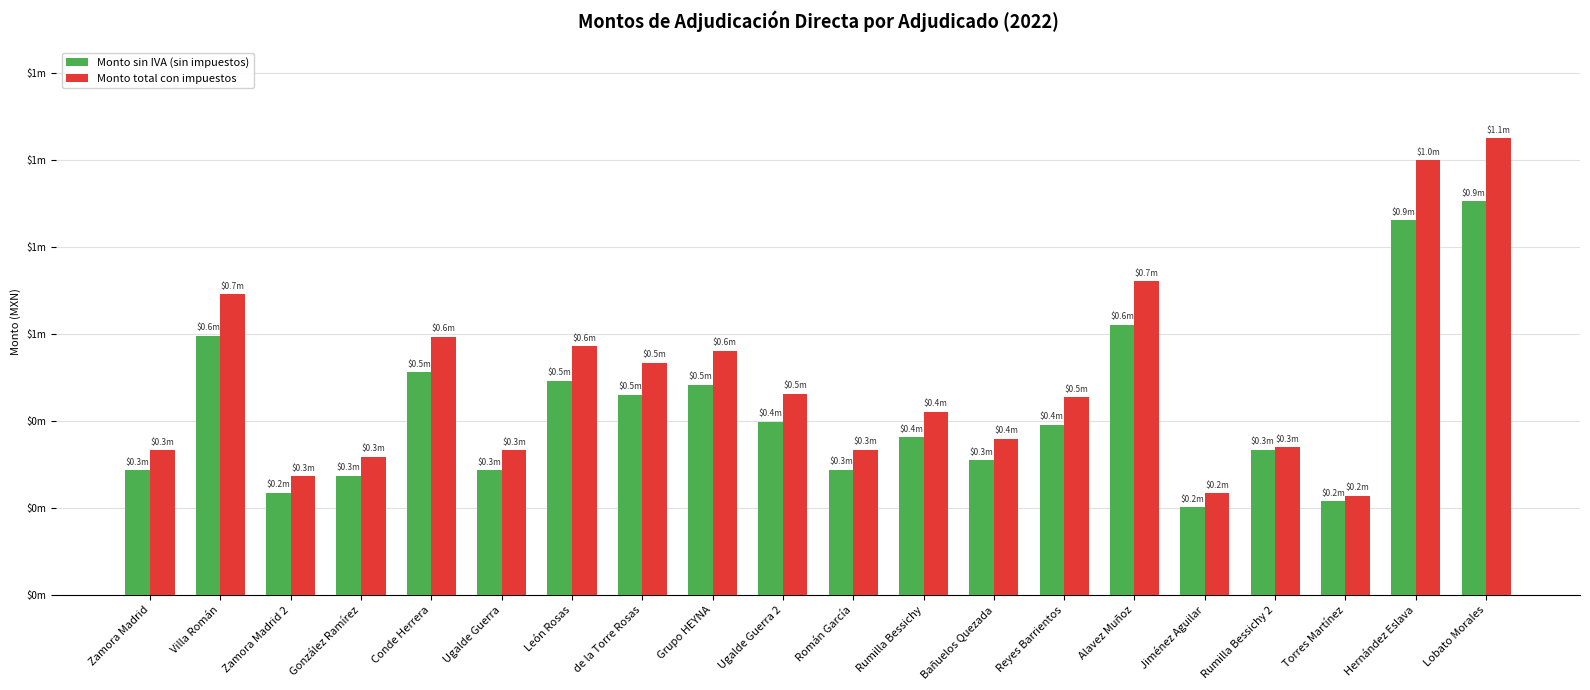

What is the average value of the Monto sin IVA (sin impuestos) series?

426108.0